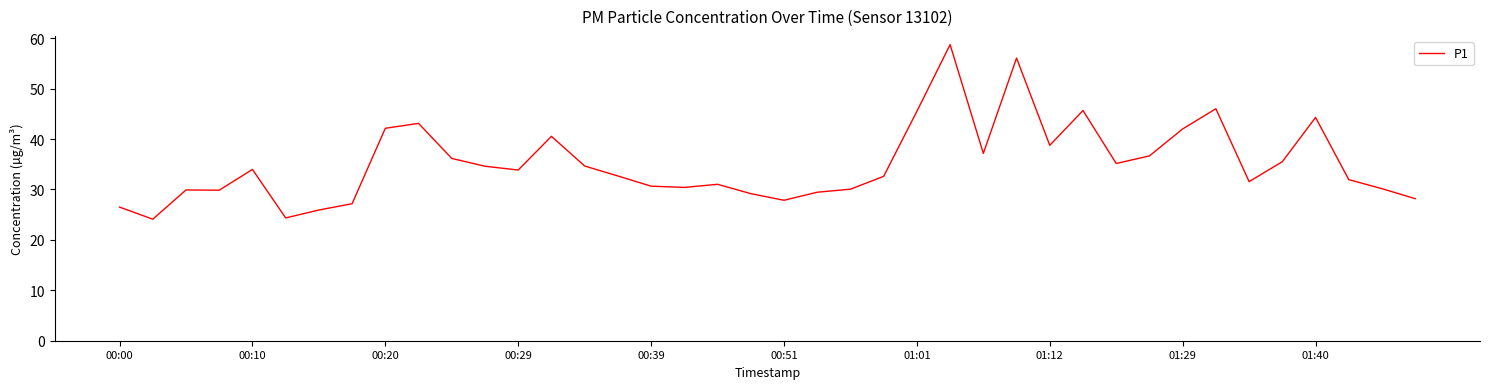

What is the difference between the maximum and minimum values?

34.6